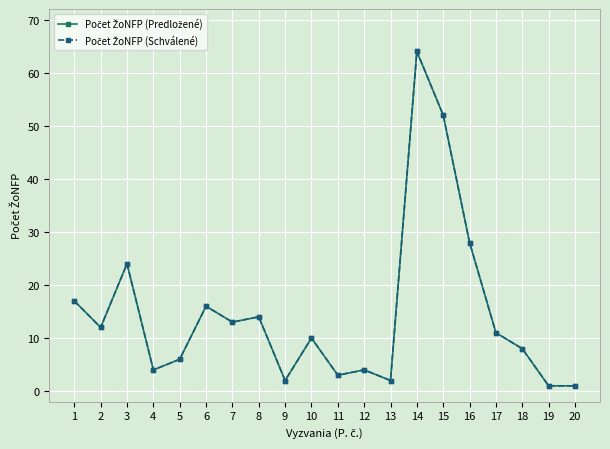

True or false: Počet ŽoNFP (Predložené) and Počet ŽoNFP (Schválené) cross at least once.

False